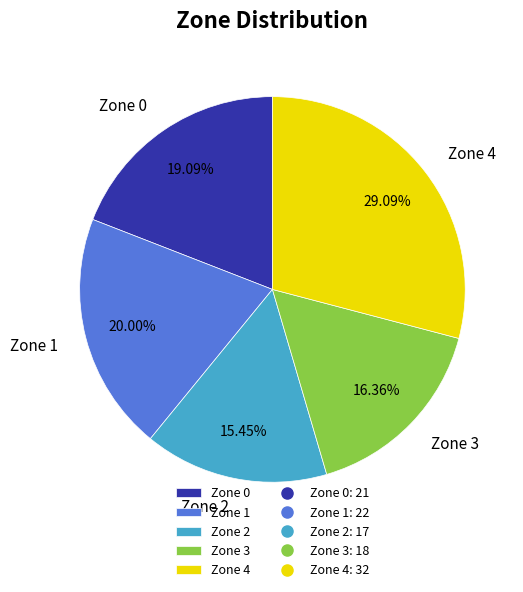

Count the number of slices in the pie.

5